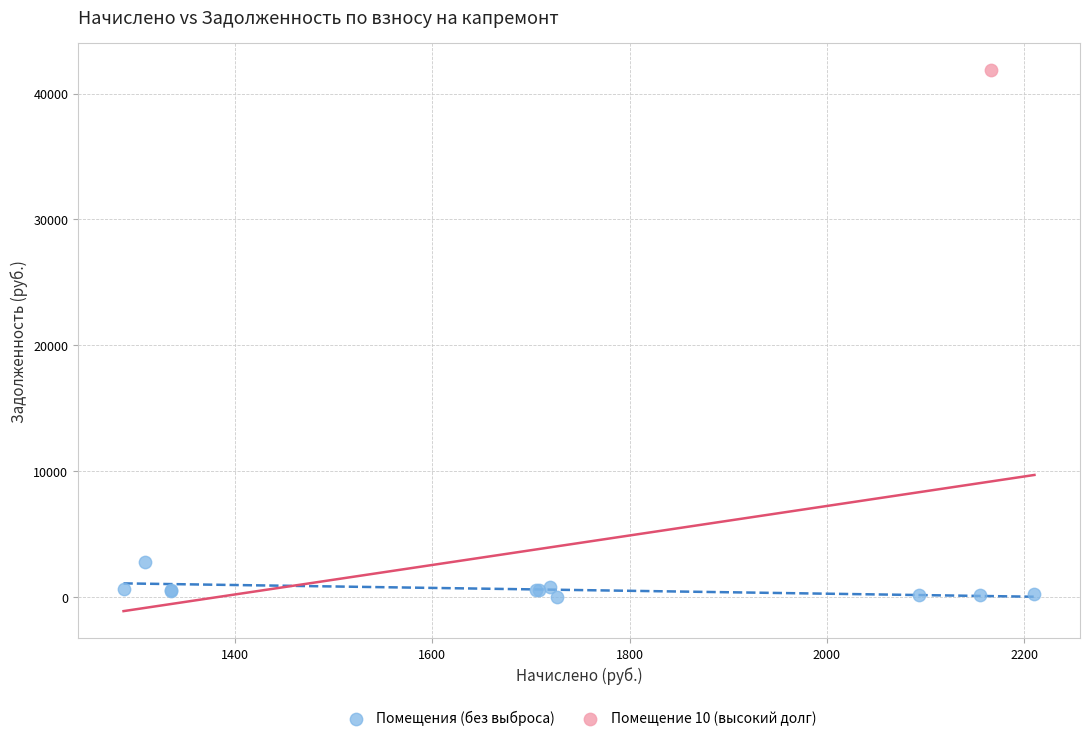

What are all the series names shown in the legend?

Помещения (без выброса), Помещение 10 (высокий долг)